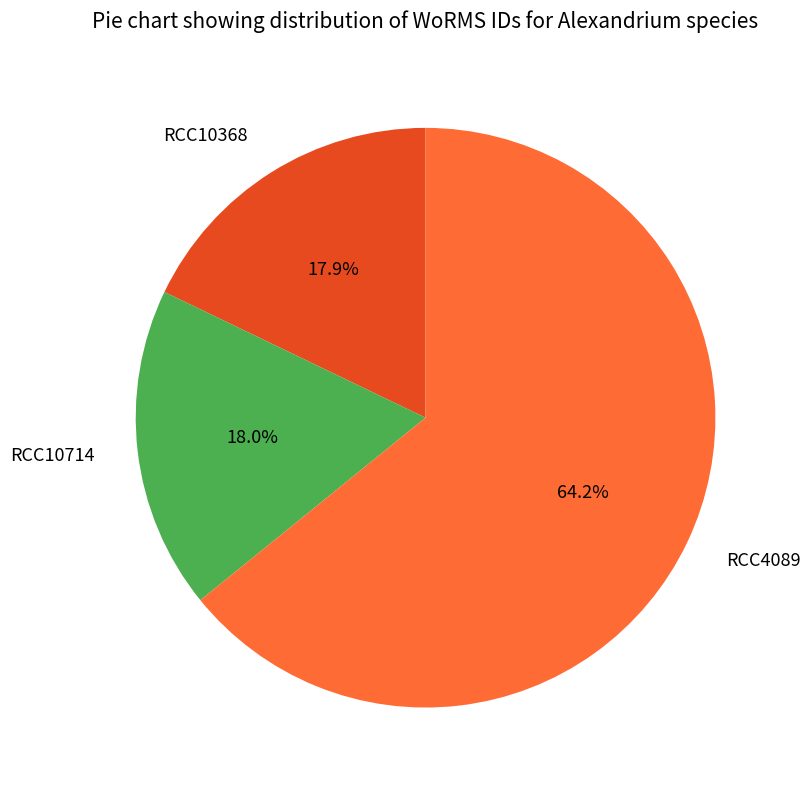

Is it true that RCC10368 is 18% of the pie?

True